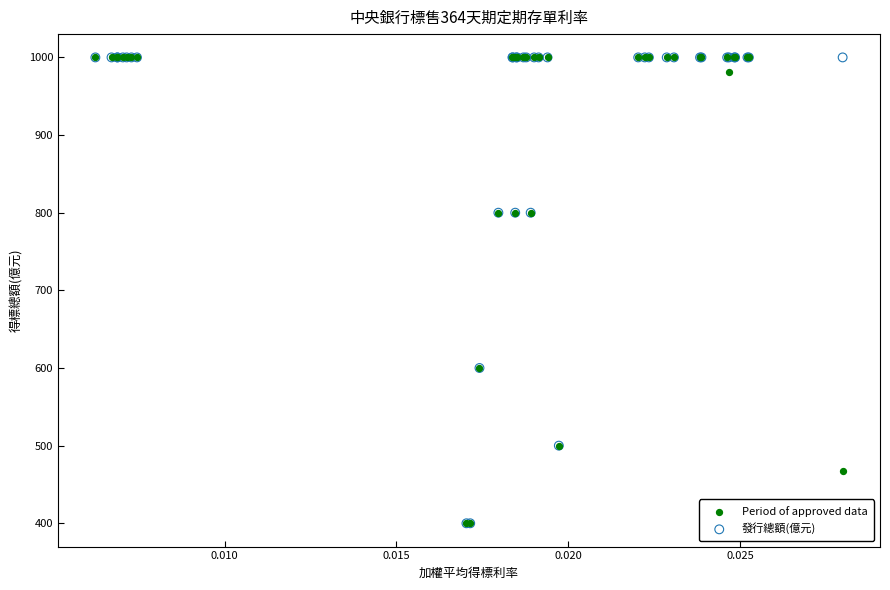

What are all the series names shown in the legend?

Period of approved data, 發行總額(億元)